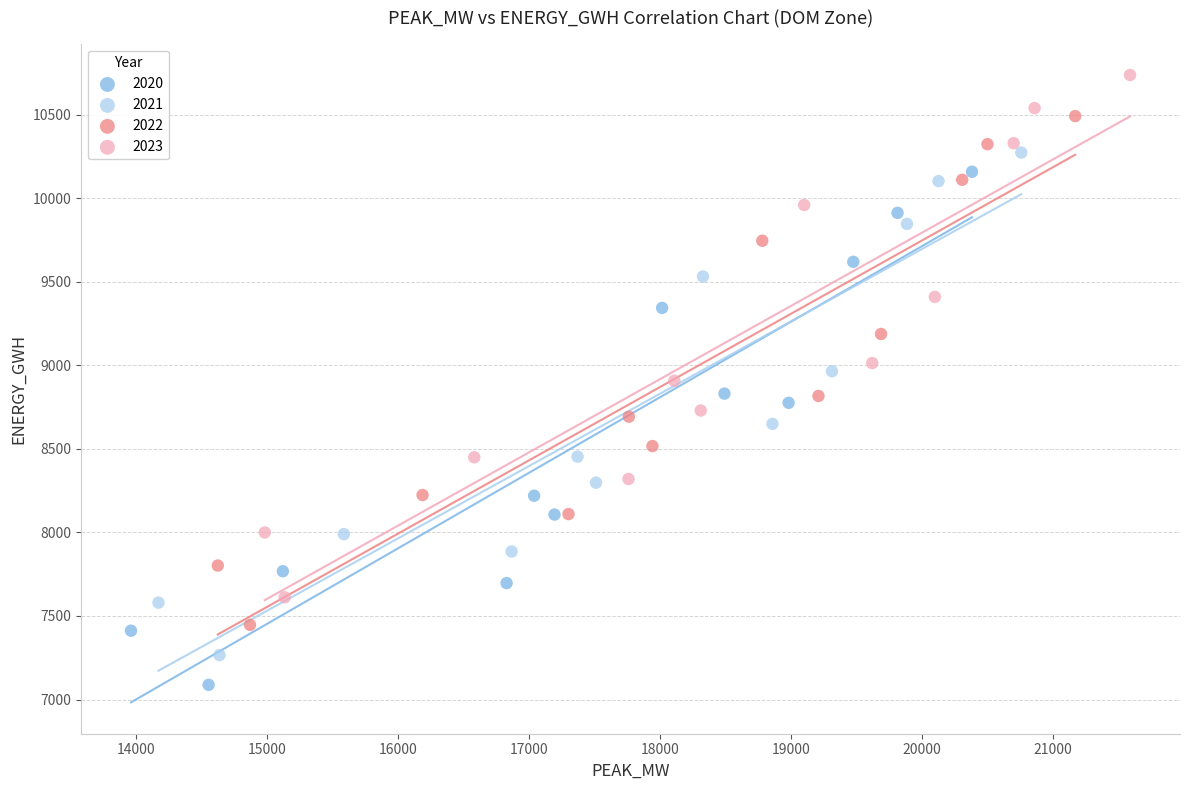

What are all the series names shown in the legend?

2020, 2021, 2022, 2023